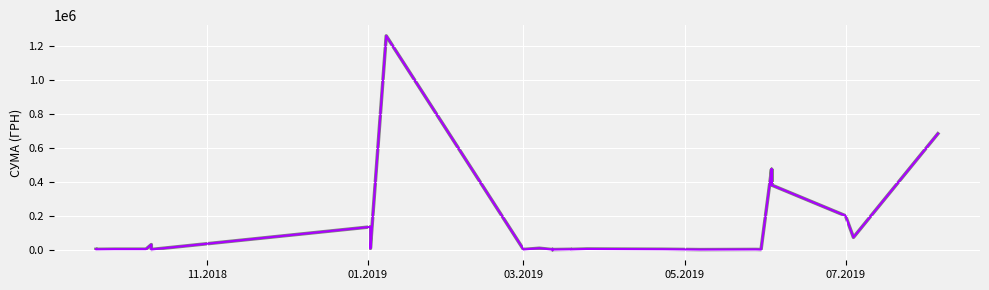

What position from the left is 16?

17